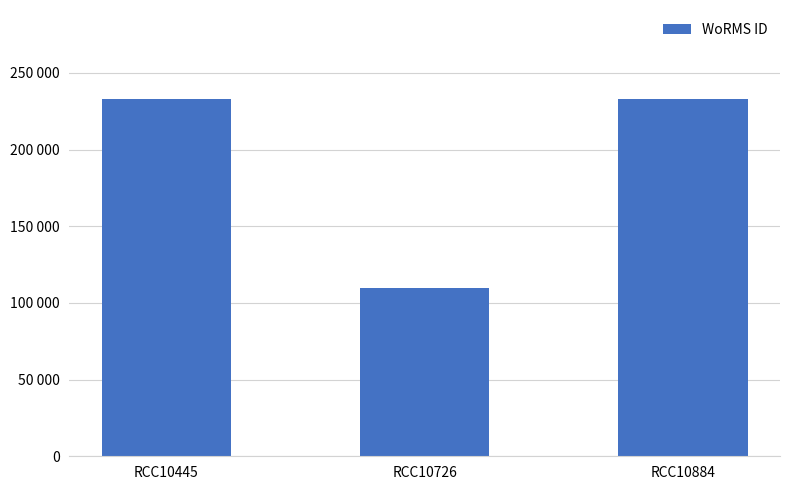

Between RCC10726 and RCC10884, which is larger?

RCC10884